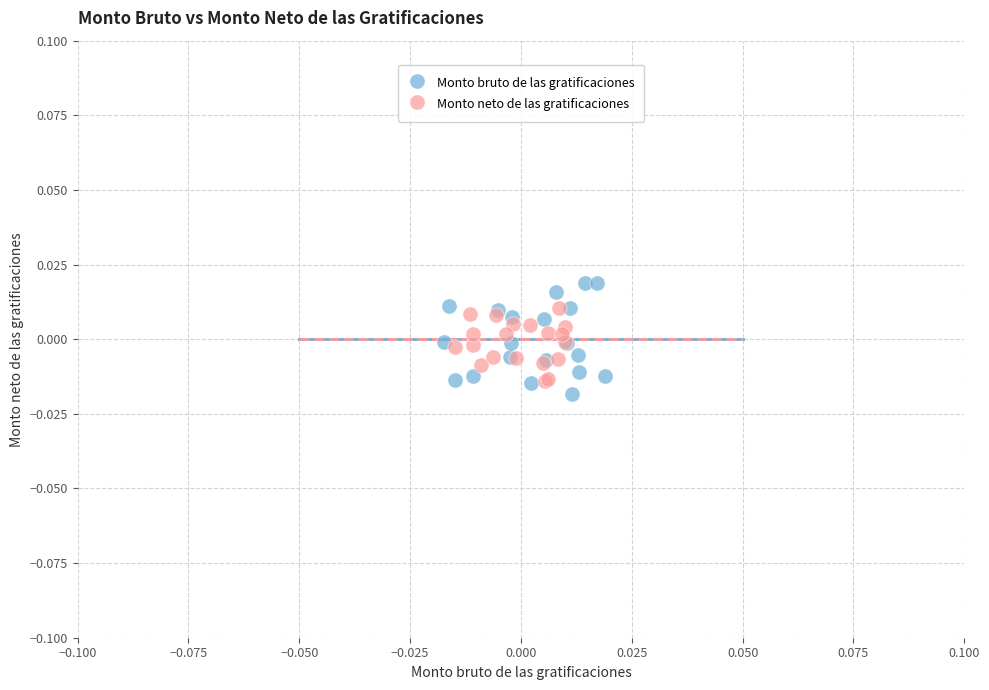

Which series has the largest Y range (max minus min)?

Monto bruto de las gratificaciones